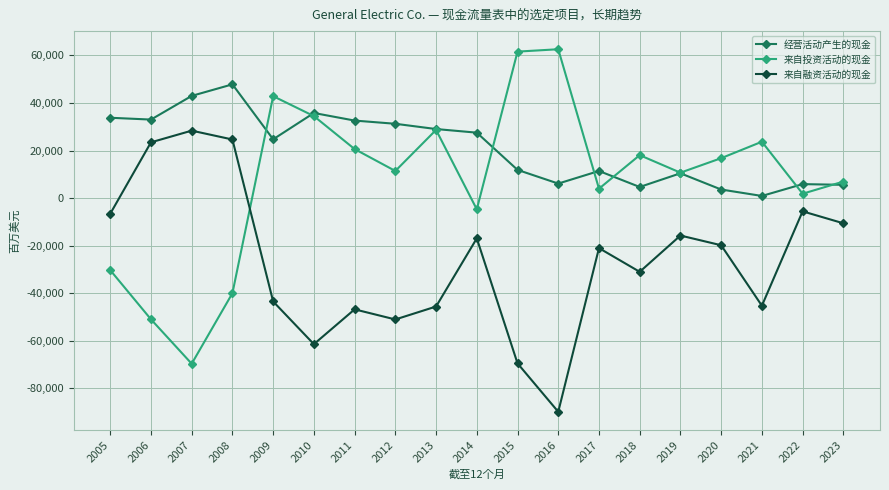

At which label does 来自融资活动的现金 reach its peak?

2007